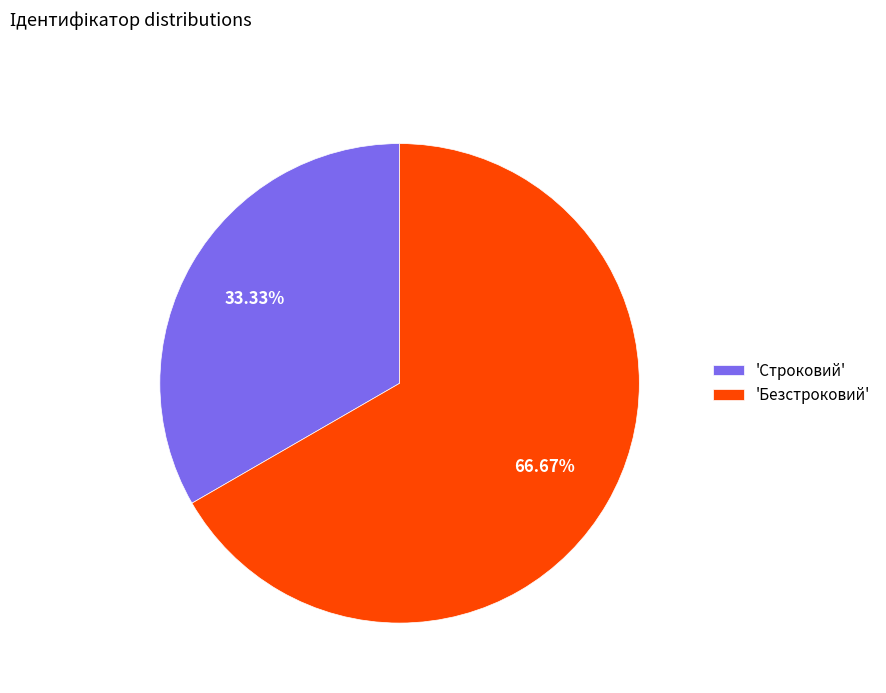

Does any single category account for the majority?

Yes